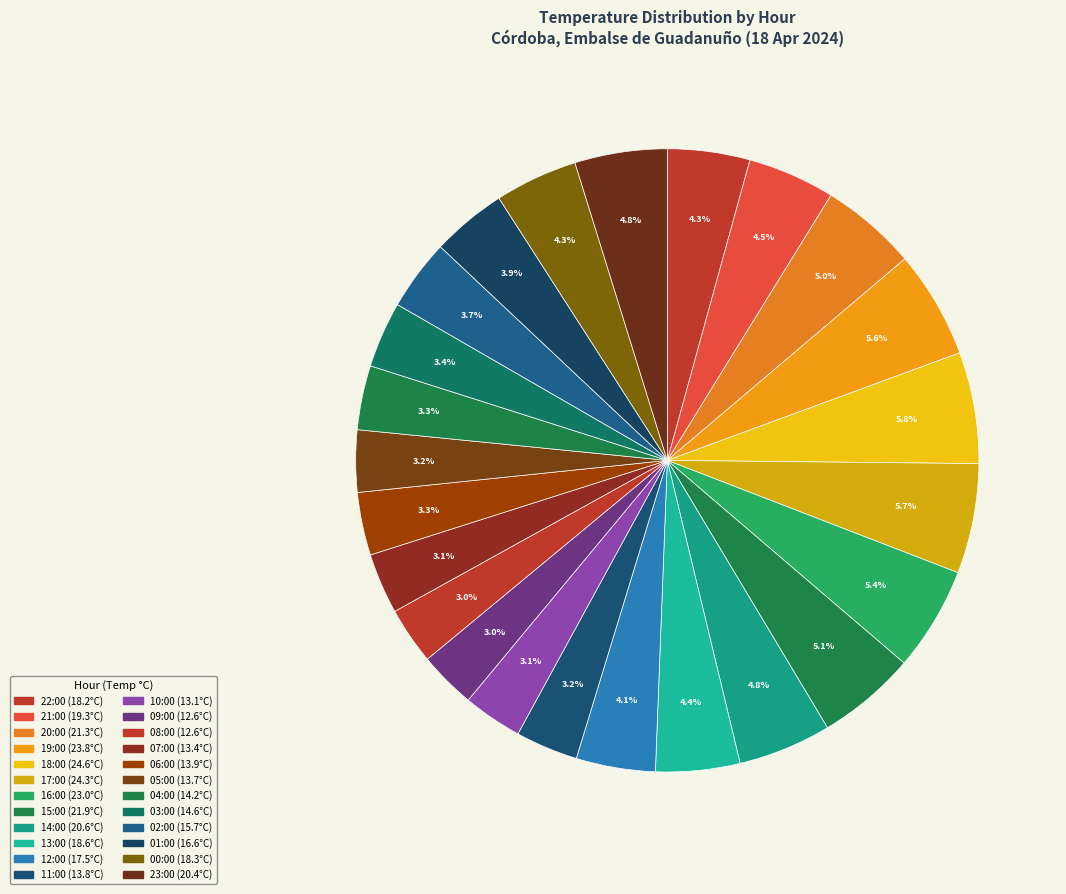

Which slice is the largest?

18:00